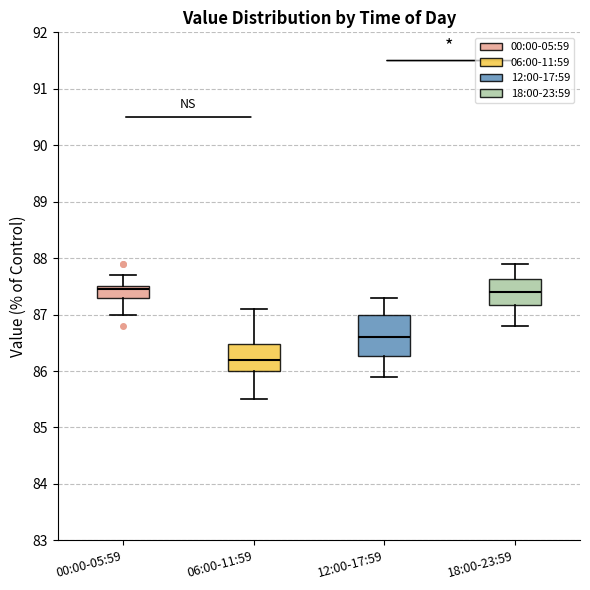

Reading left to right, transcribe this box plot: for each box, give where its median line is, the range the box spans, and where its two whiskers end, as read against the y-axis. The values are not printed on the chart, so give them approximately, as read against the axis.

00:00-05:59: median 87.5 (just below the box's upper edge), box 87.3 to 87.5, whiskers 87.0 to 87.7
06:00-11:59: median 86.2, box 86.0 to 86.5, whiskers 85.5 to 87.1
12:00-17:59: median 86.6, box 86.3 to 87.0, whiskers 85.9 to 87.3
18:00-23:59: median 87.4, box 87.2 to 87.6, whiskers 86.8 to 87.9